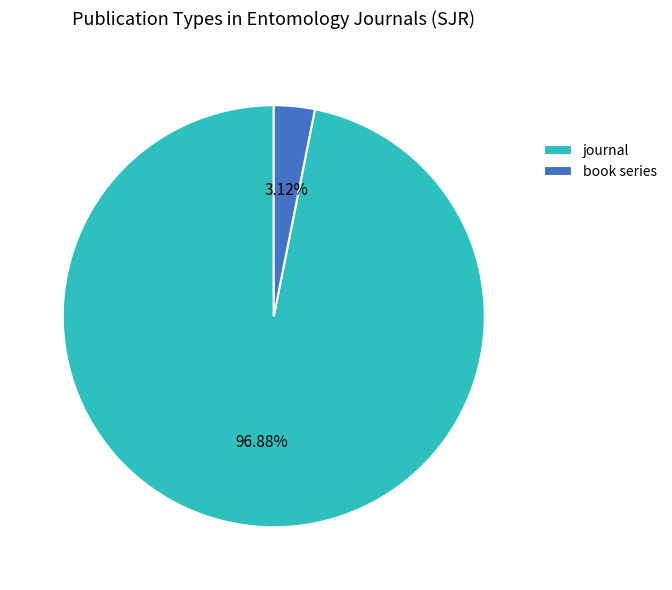

To the nearest percent, what percentage of the pie is book series?

3%